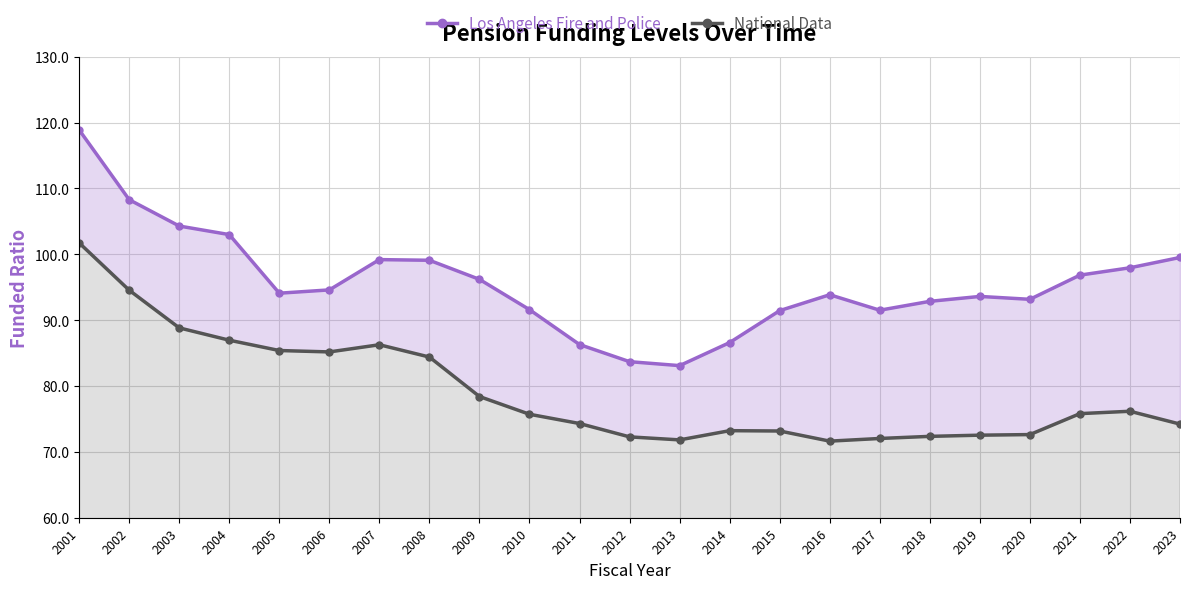

What is the spread (max minus min) of values at 2006?

9.4